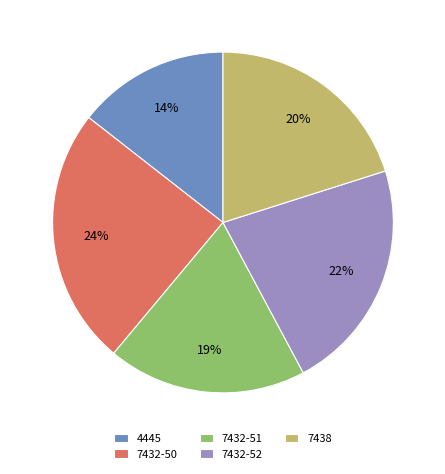

Is 4445 the majority of the pie?

No